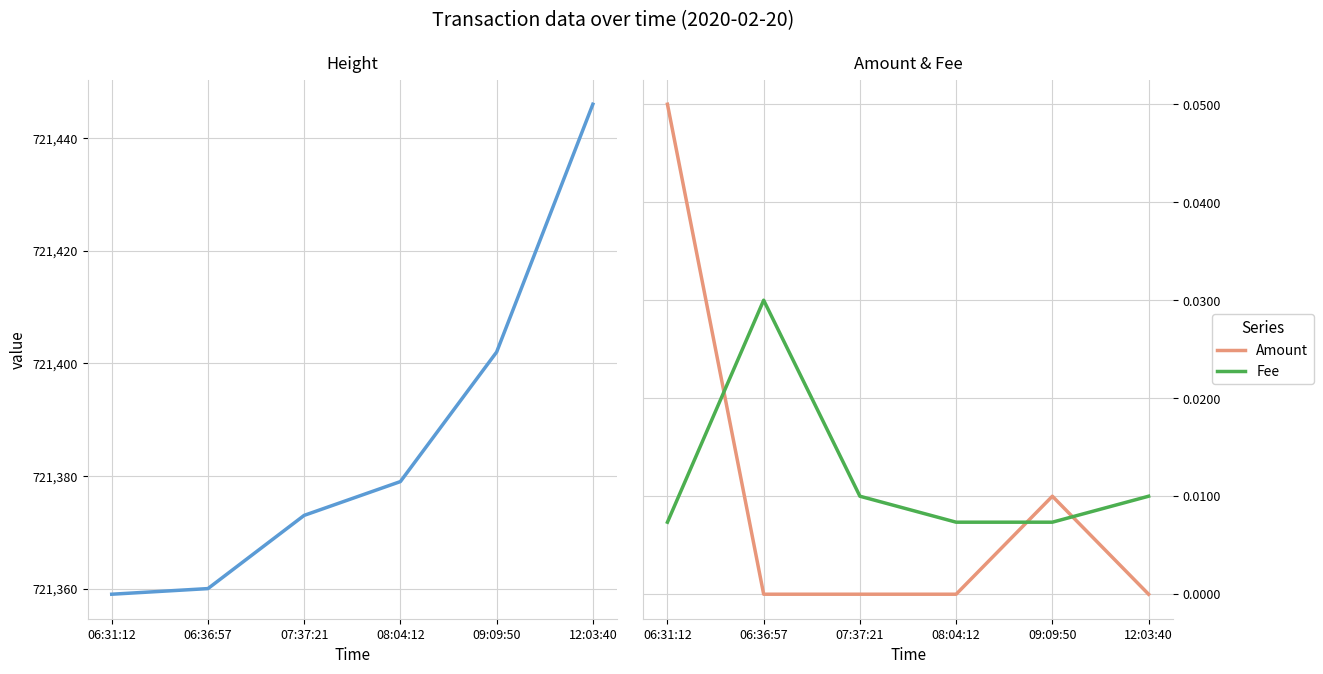

What is the label of the 5th point from the right?

06:36:57